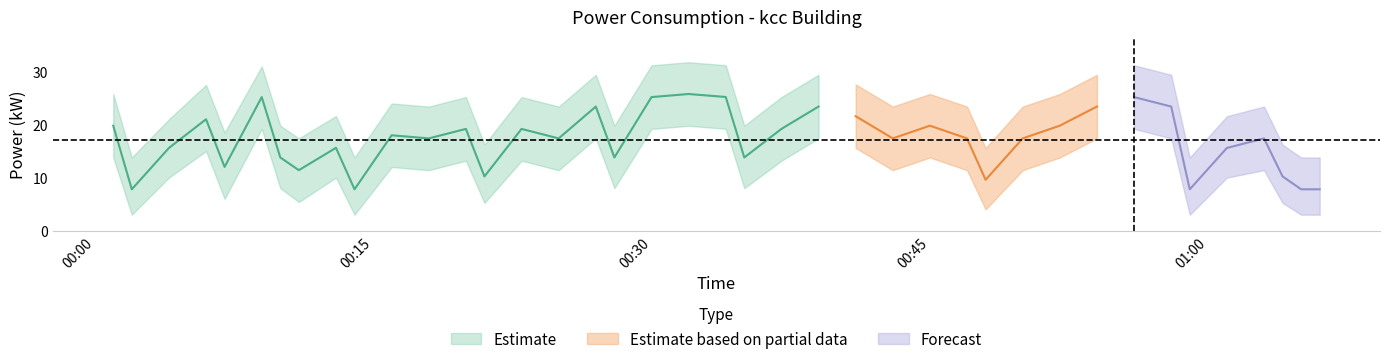

What is the difference between the second highest and second lowest values in the kcc_lower series?

16.2